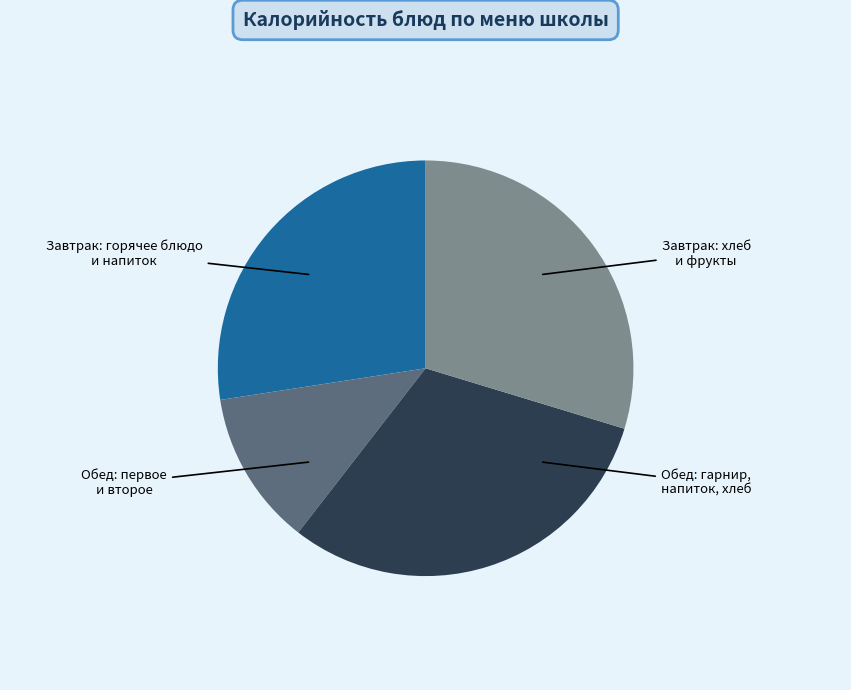

Is there a majority slice in this chart?

No